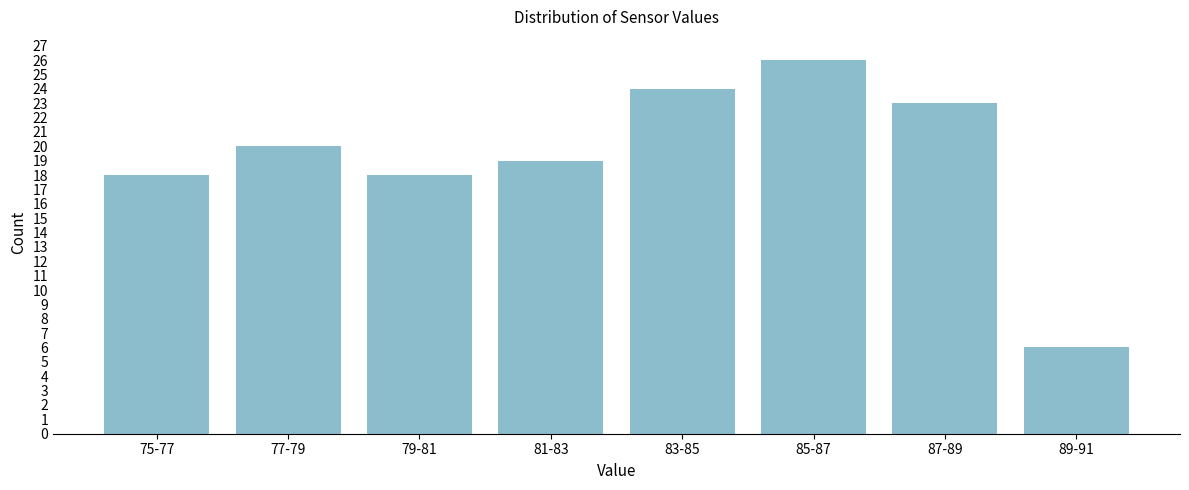

Reading right to left, list all the values displayed in this chart.

6	23	26	24	19	18	20	18